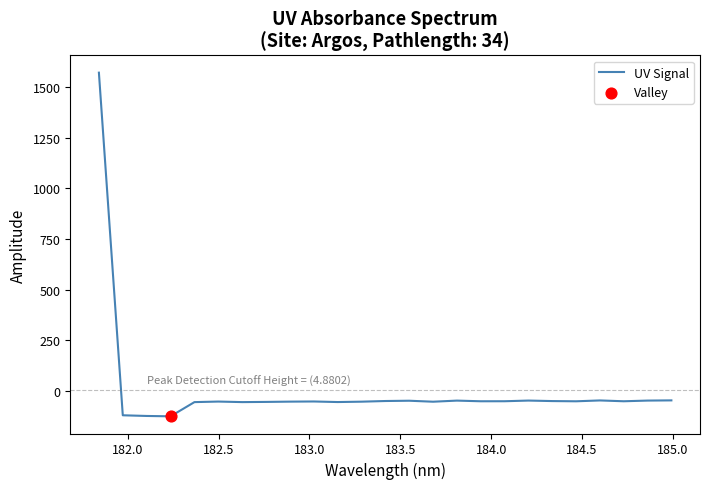

What is the minimum value shown in the chart?

-125.8